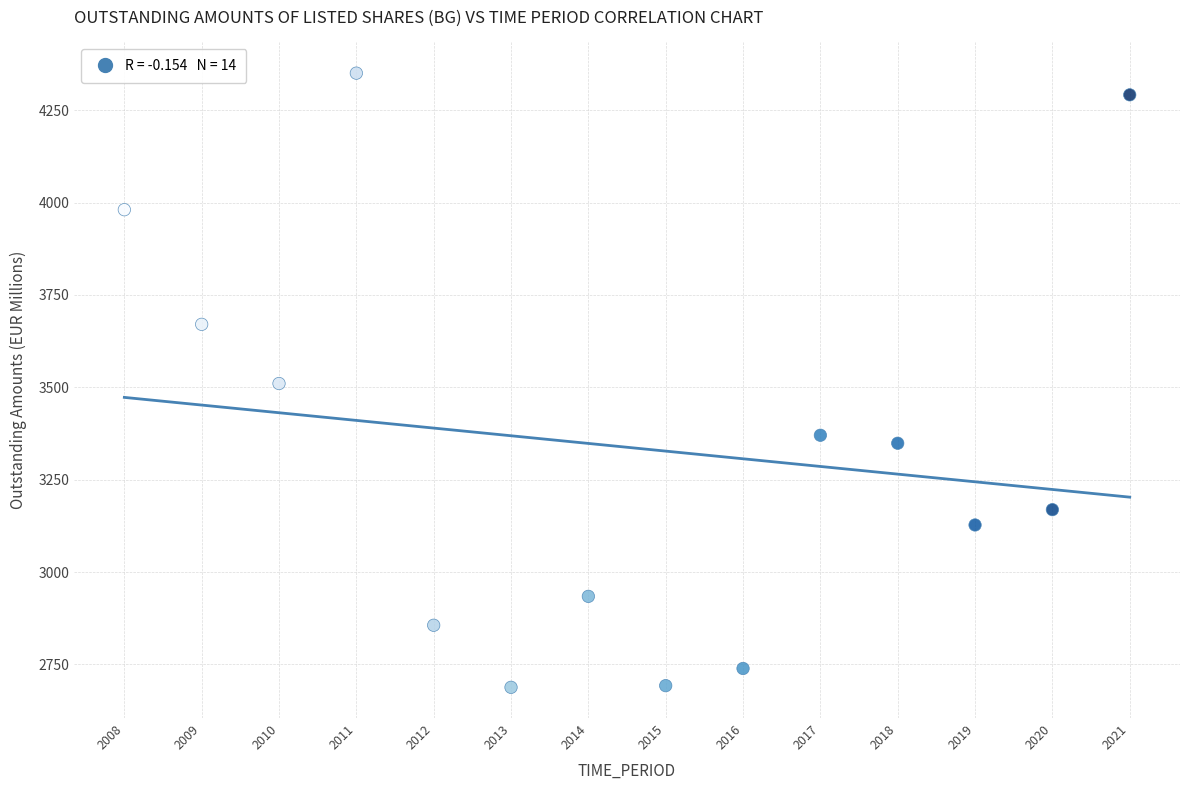

What is the range of Y values (max minus min)?

1662.1